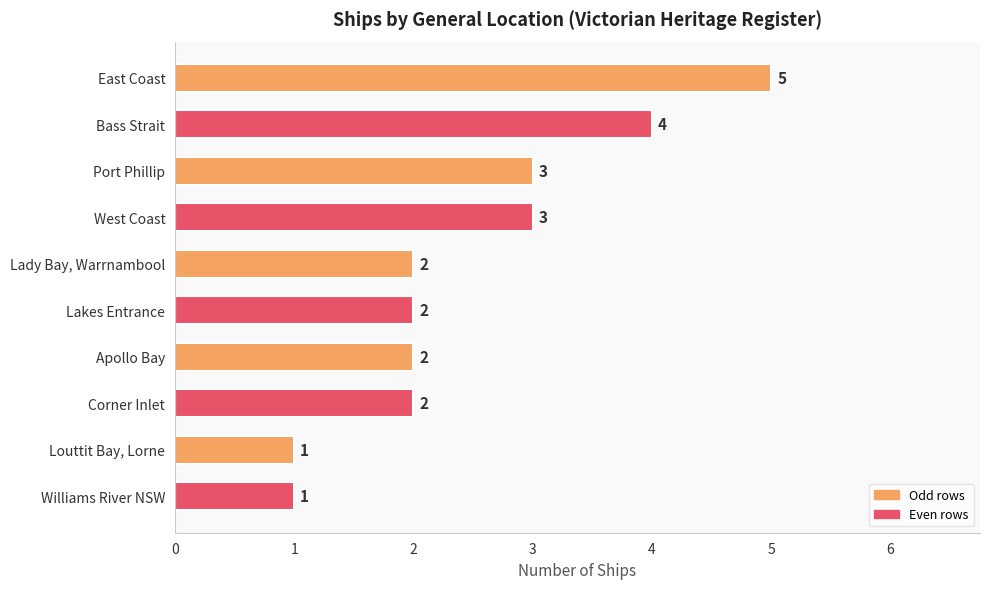

What is the smallest value displayed?

1